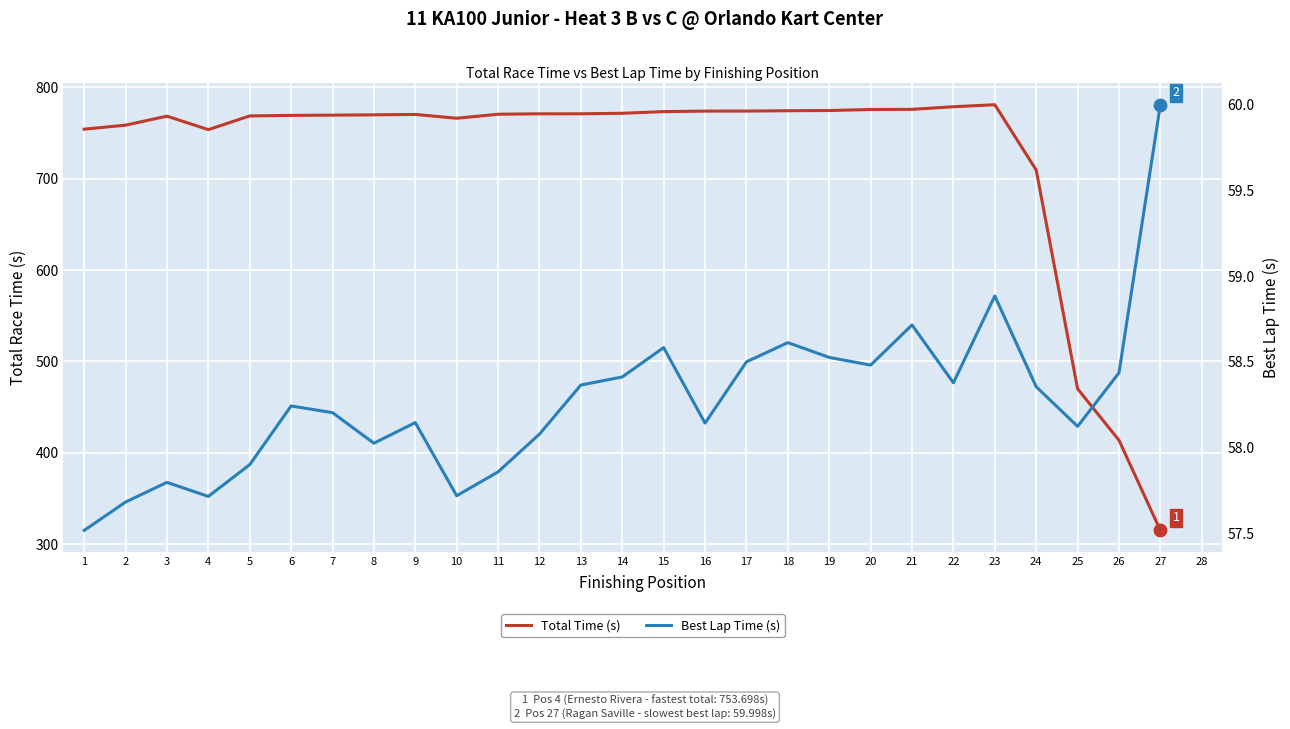

Which series contains the highest Y value?

Total Time (s)